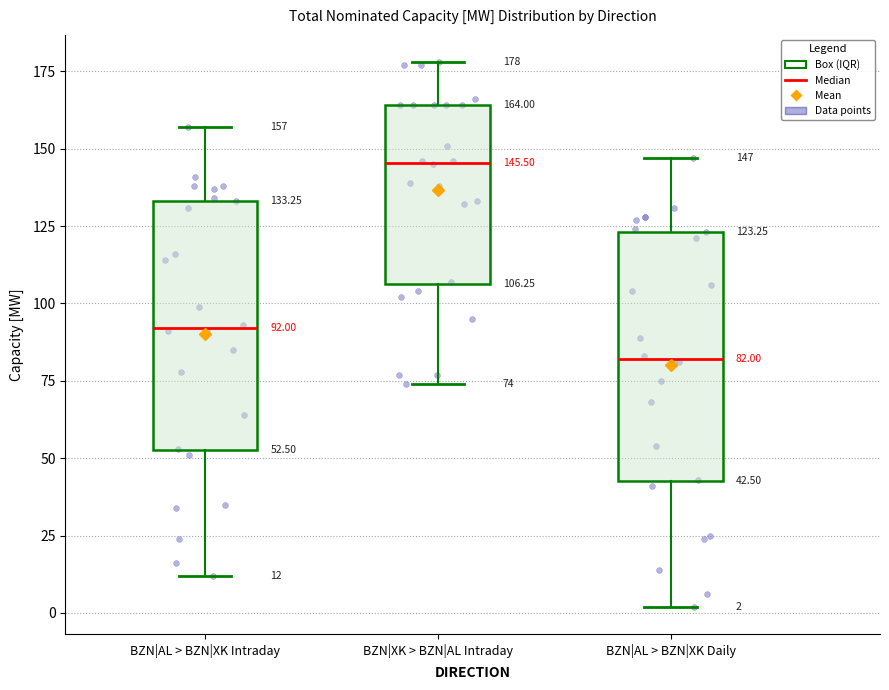

Which box's median line is the highest?

BZN|XK > BZN|AL Intraday